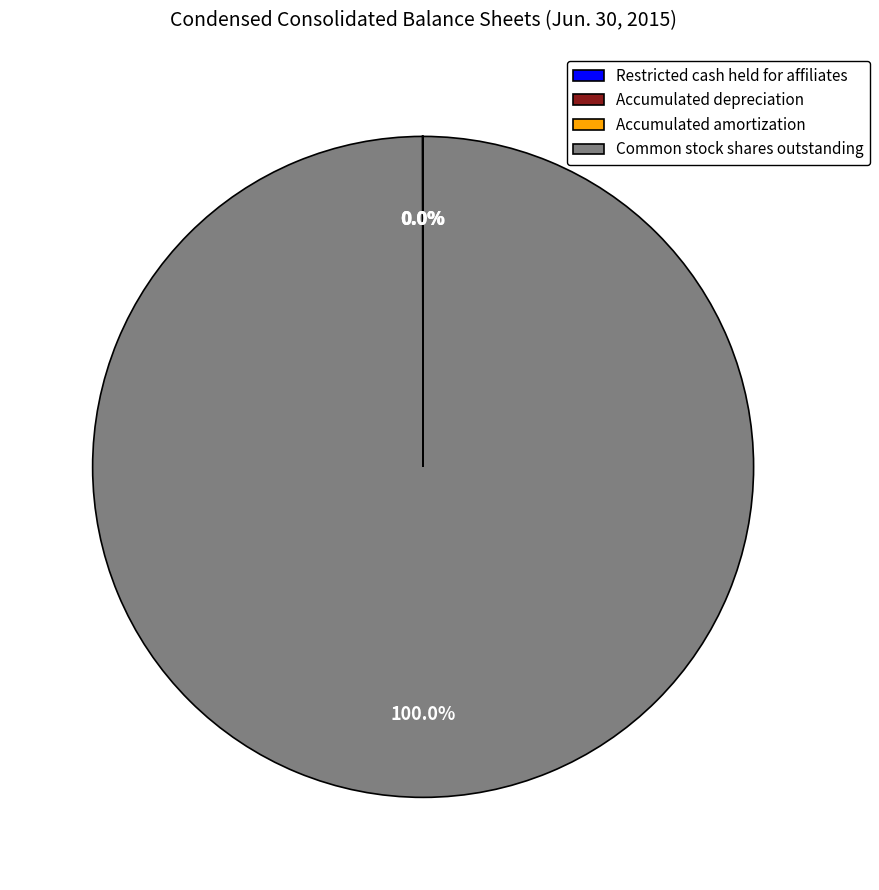

Which slice is the largest?

Common stock shares outstanding